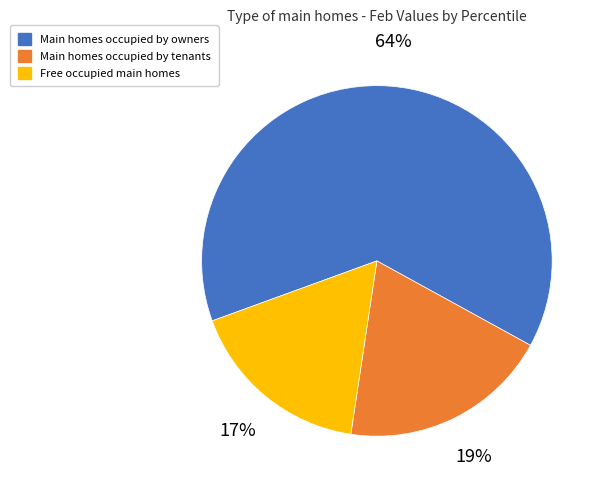

Does any single category account for the majority?

Yes